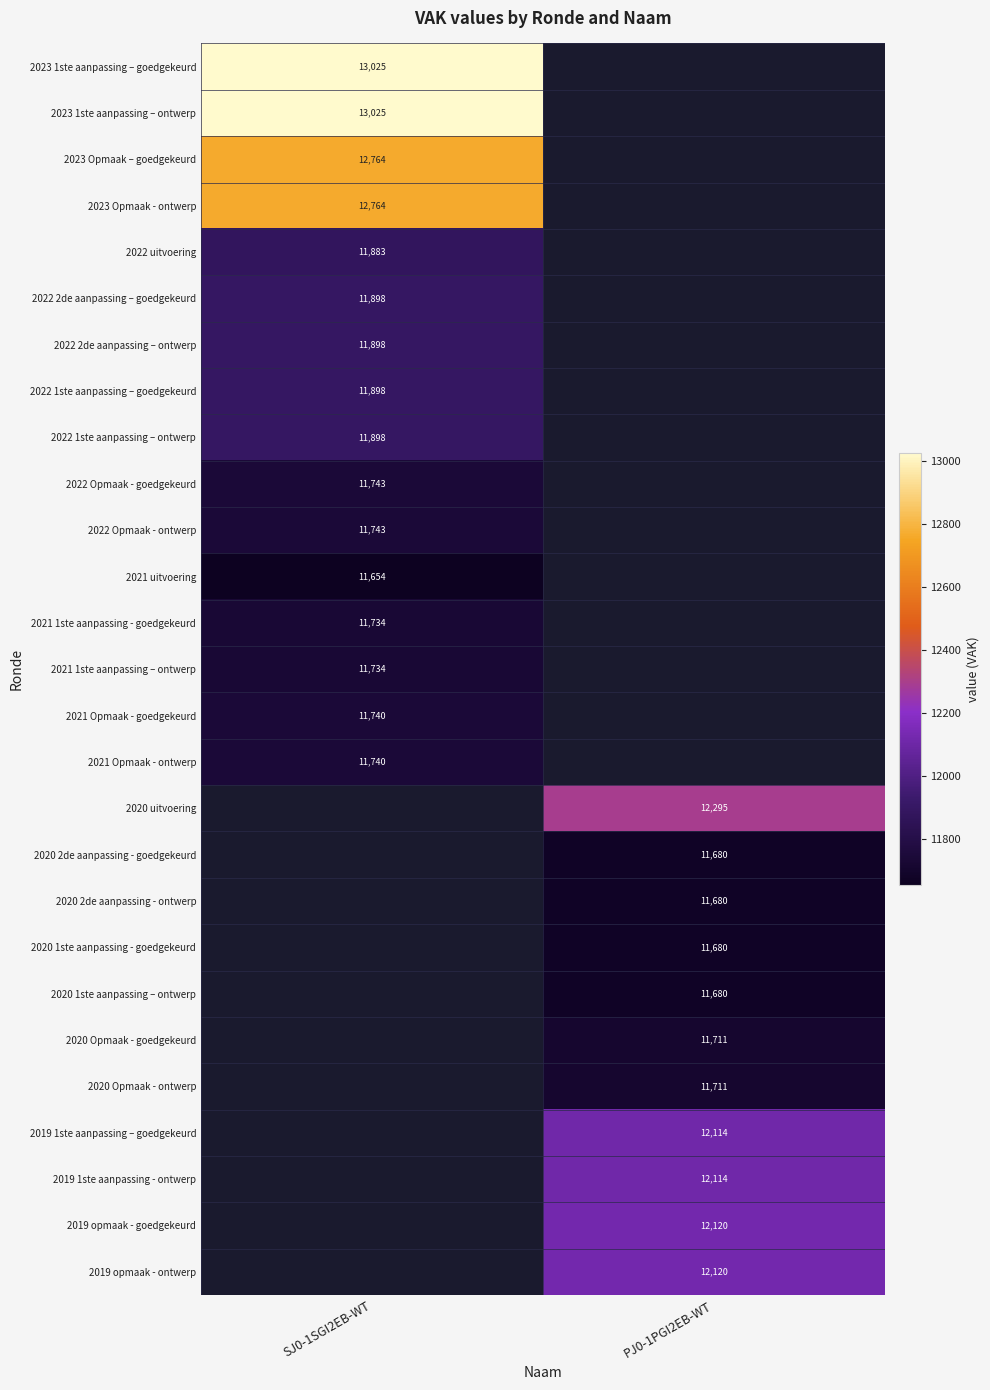

At how many categories does at least one series exceed 11751?

2